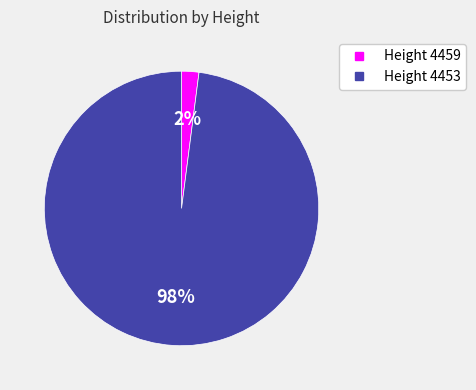

To the nearest percent, what is the difference between the largest and smallest slice percentages?

96%